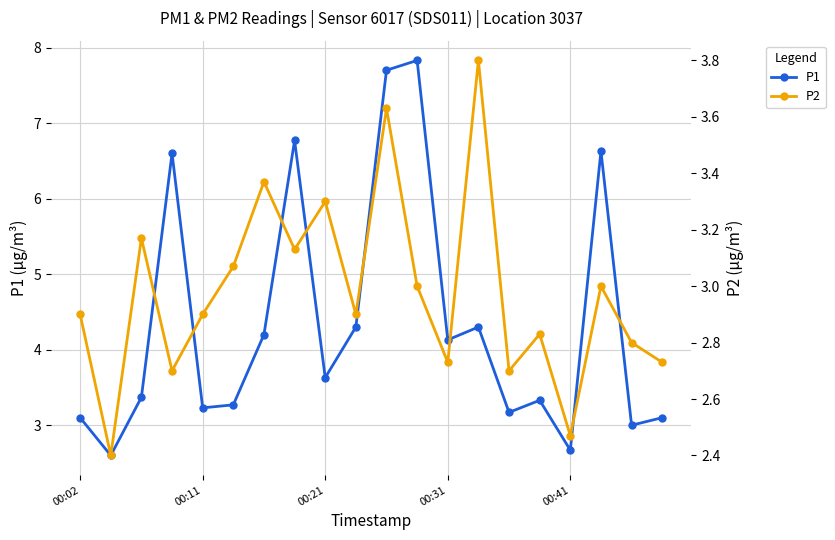

In P2, how many points are lower than both neighbors (excluding endpoints)?

7